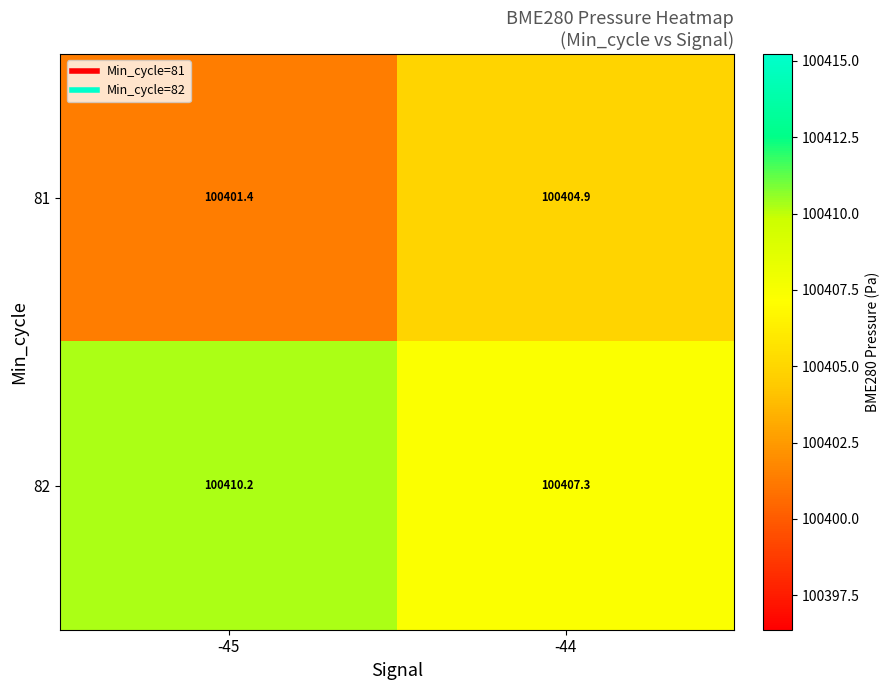

Is it true that 82 equals 34468.2 at -44?

False